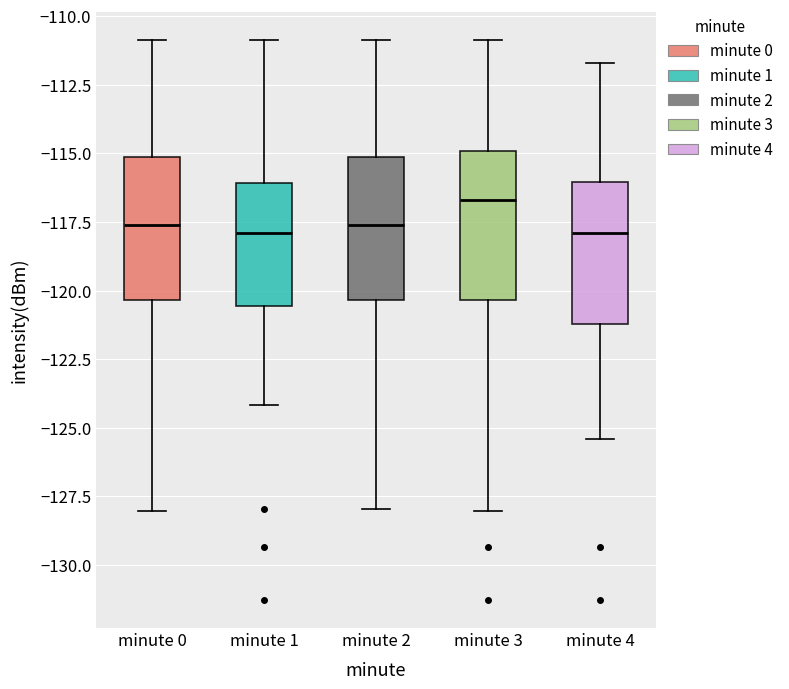

Reading left to right, read every box against the y-axis: the position of its median line, the range the box covers, and the ends of its whiskers. The values are not printed on the chart, so give them approximately, as read against the axis.

minute 0: median -117.5, box -120.5 to -115.0, whiskers -128.0 to -111.0
minute 1: median -118.0, box -120.5 to -116.0, whiskers -124.0 to -111.0
minute 2: median -117.5, box -120.5 to -115.0, whiskers -128.0 to -111.0
minute 3: median -116.5, box -120.5 to -115.0, whiskers -128.0 to -111.0
minute 4: median -118.0, box -121.0 to -116.0, whiskers -125.5 to -111.5